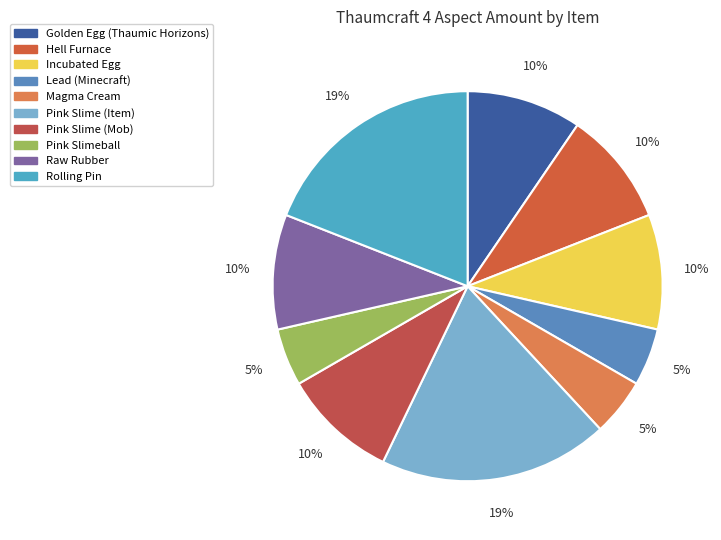

Is Pink Slimeball the majority of the pie?

No